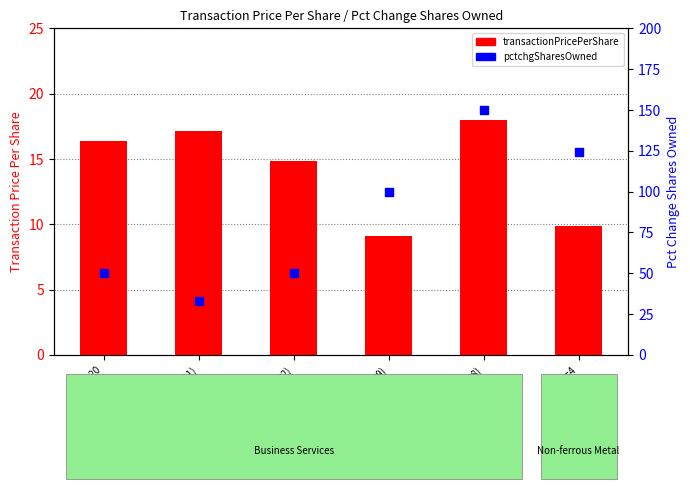

Which series has the largest total across all categories?

pctchgSharesOwned